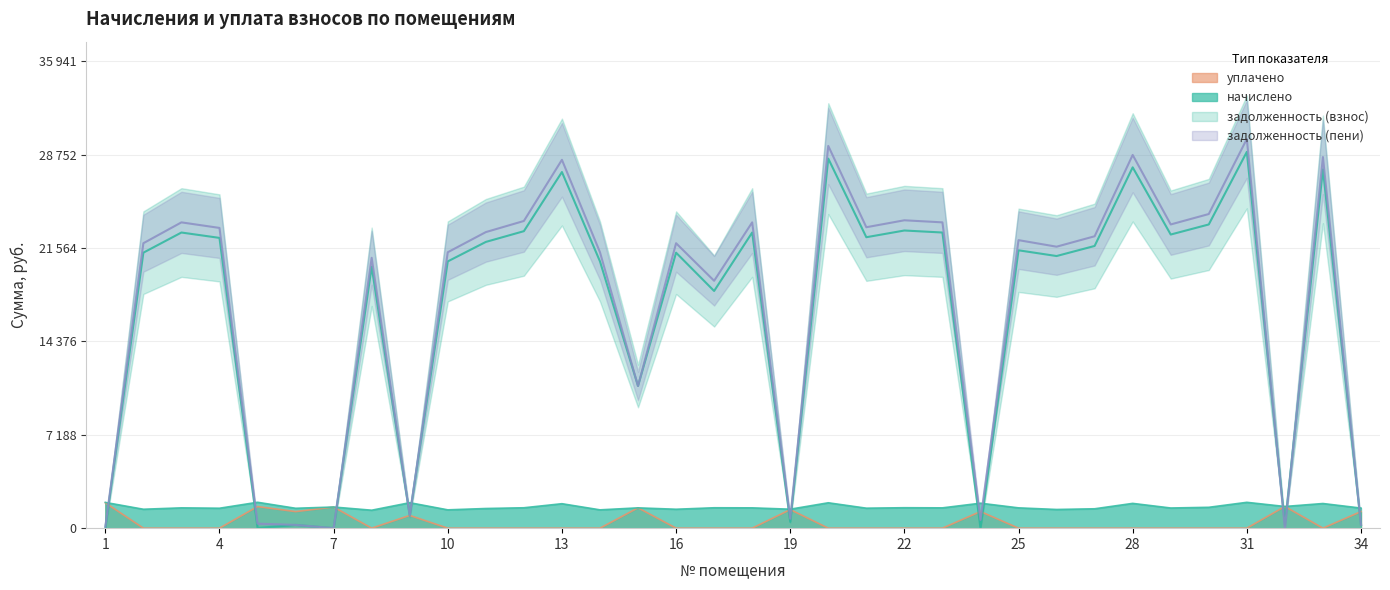

How many lines are shown in the chart?

4